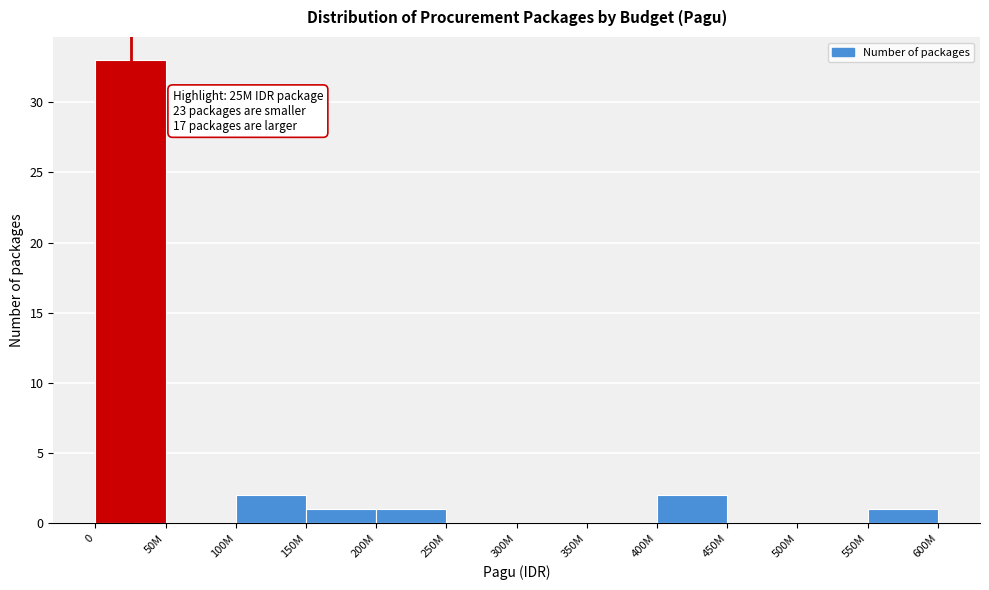

Reading right to left, extract all data points from this chart.

550M=1	500M=0	450M=0	400M=2	350M=0	300M=0	250M=0	200M=1	150M=1	100M=2	50M=0	0=33